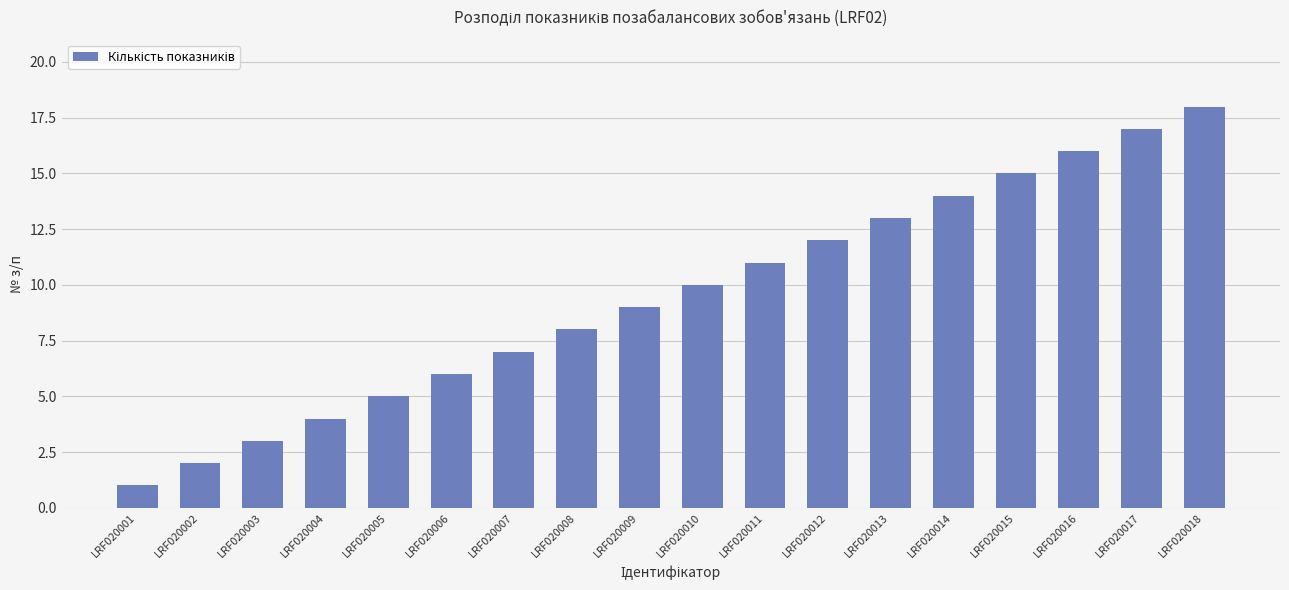

What is the sum of the values at LRF020002 and LRF020005?

7